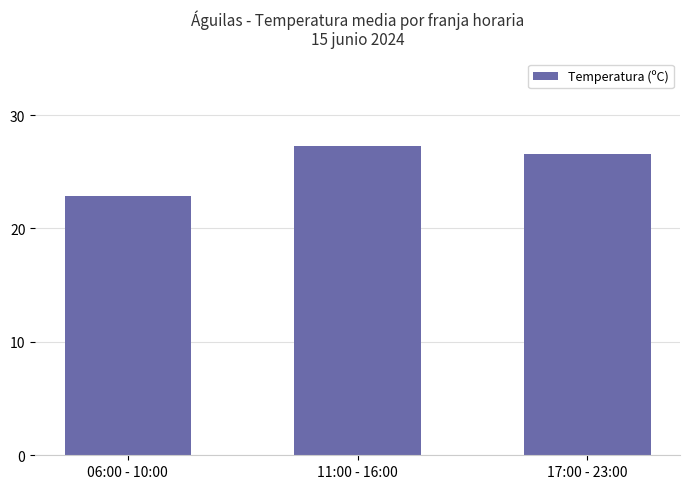

The value at 06:00 - 10:00 is 35.6. True or false?

False